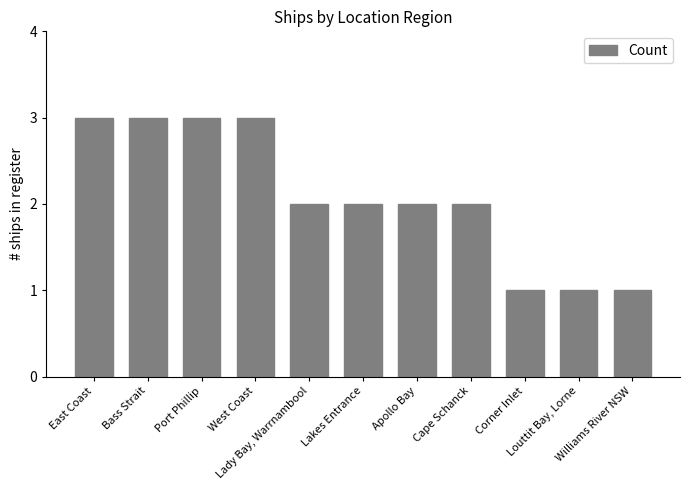

Where does the data first go above 2?

East Coast